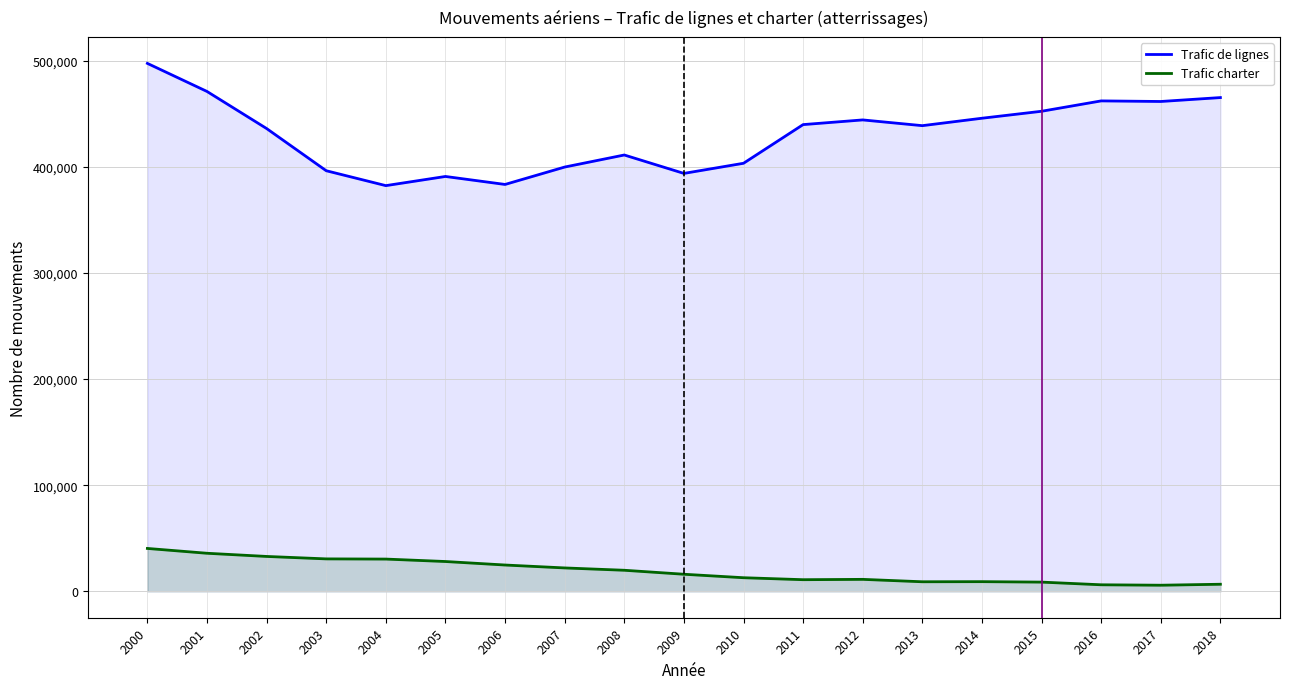

List the series in order of their overall mean, highest first.

Trafic de lignes, Trafic charter